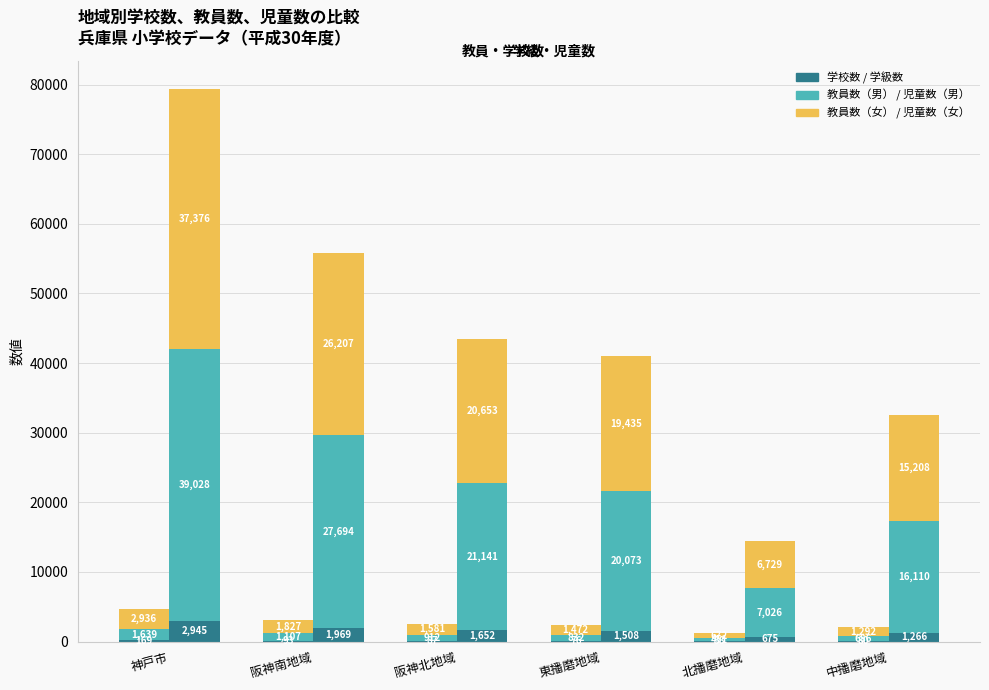

What is the value of the 教員数（男） bar at the 5th from the left?

451